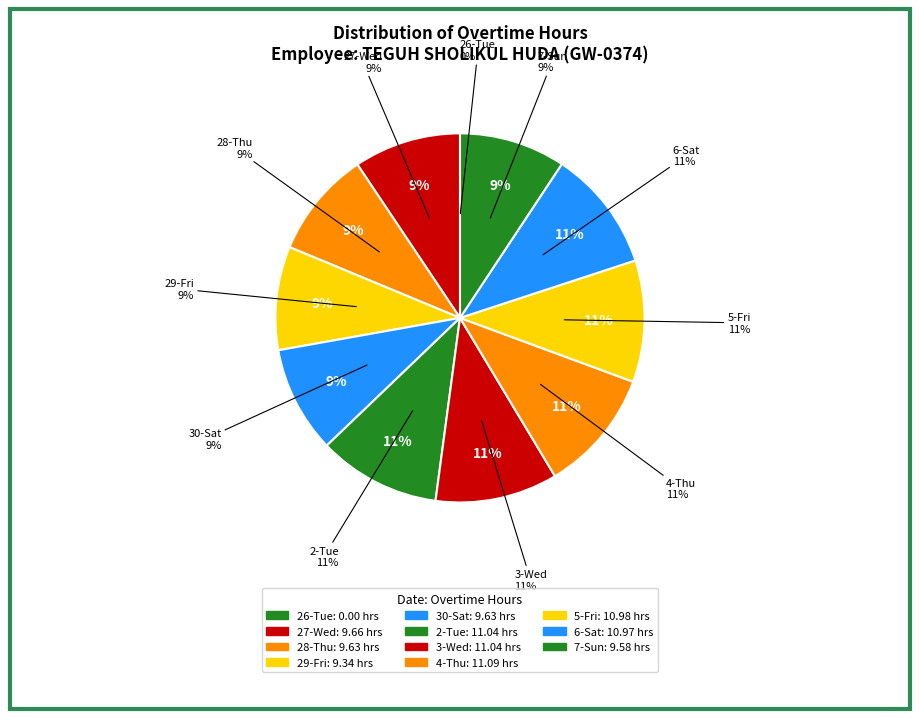

Is it true that 7-Sun is 1% of the pie?

False